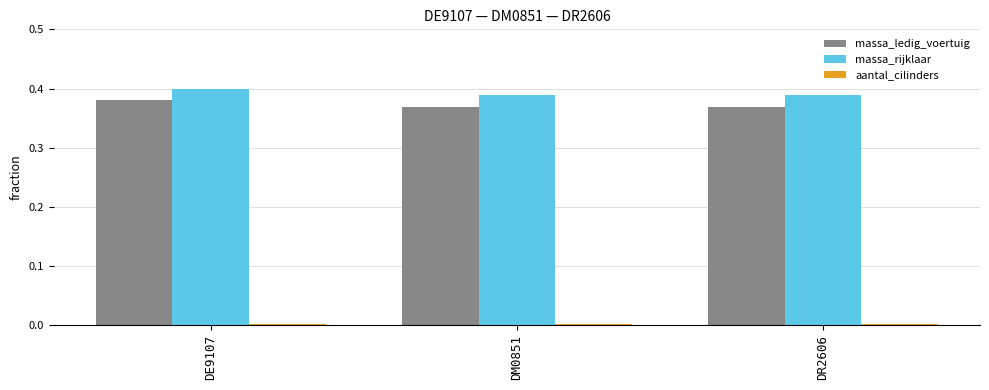

What is the sum of all massa_rijklaar values?

1.2